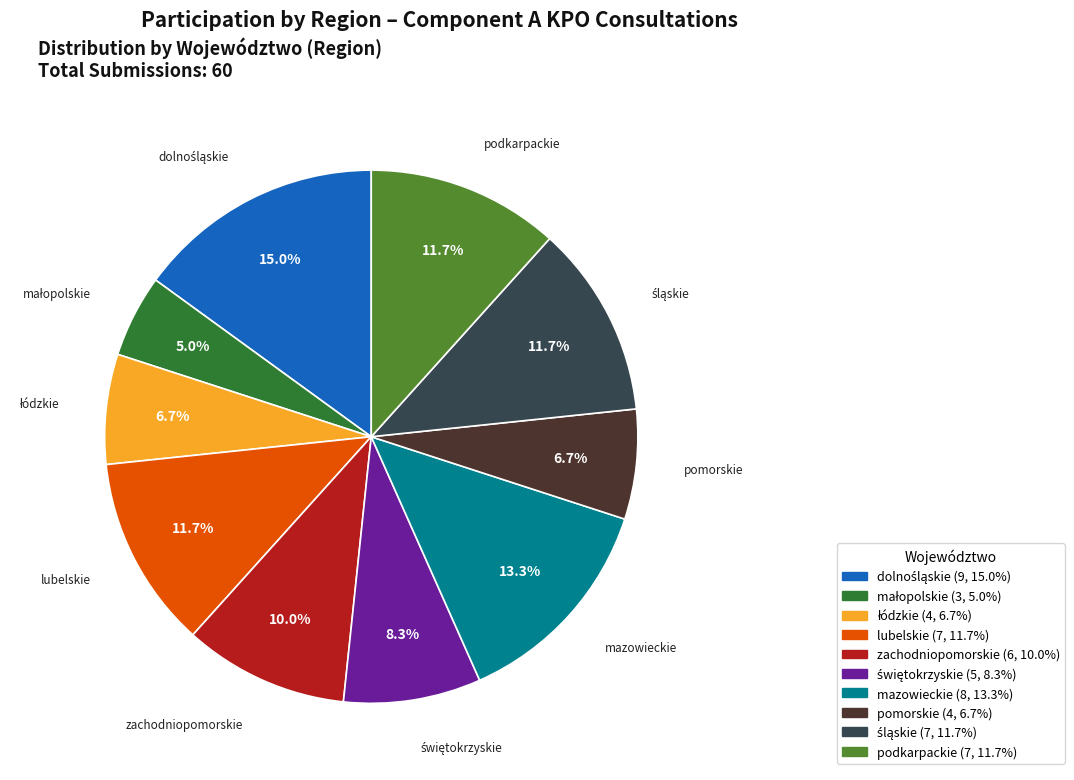

What percentage is NOT represented by pomorskie?

93.3%